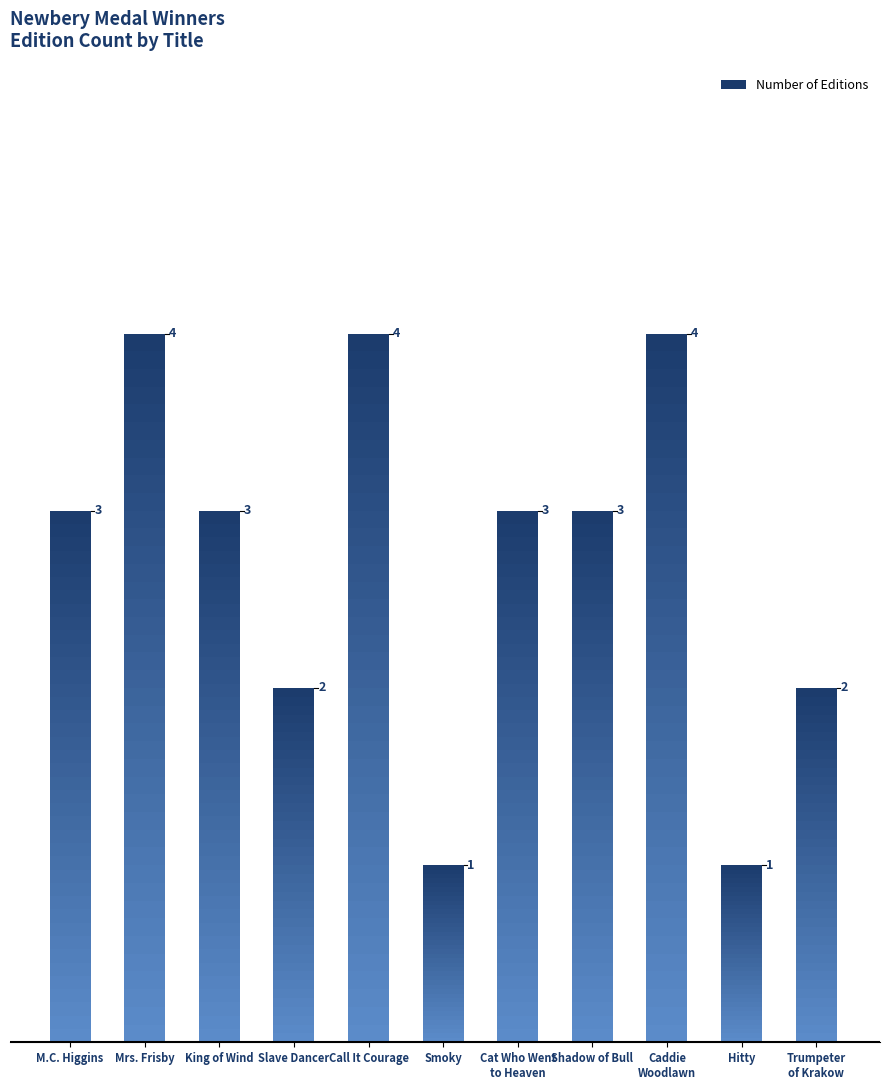

List the labels in order of value, smallest first.

Smoky the Cowhorse, Hitty Her First Hundred Years, Slave Dancer, Trumpeter of Krakow, M.C. Higgins, the Great, King of the Wind, Cat Who Went to Heaven, Shadow of a Bull, Mrs. Frisby and the Rats of Nimh, Call It Courage, Caddie Woodlawn